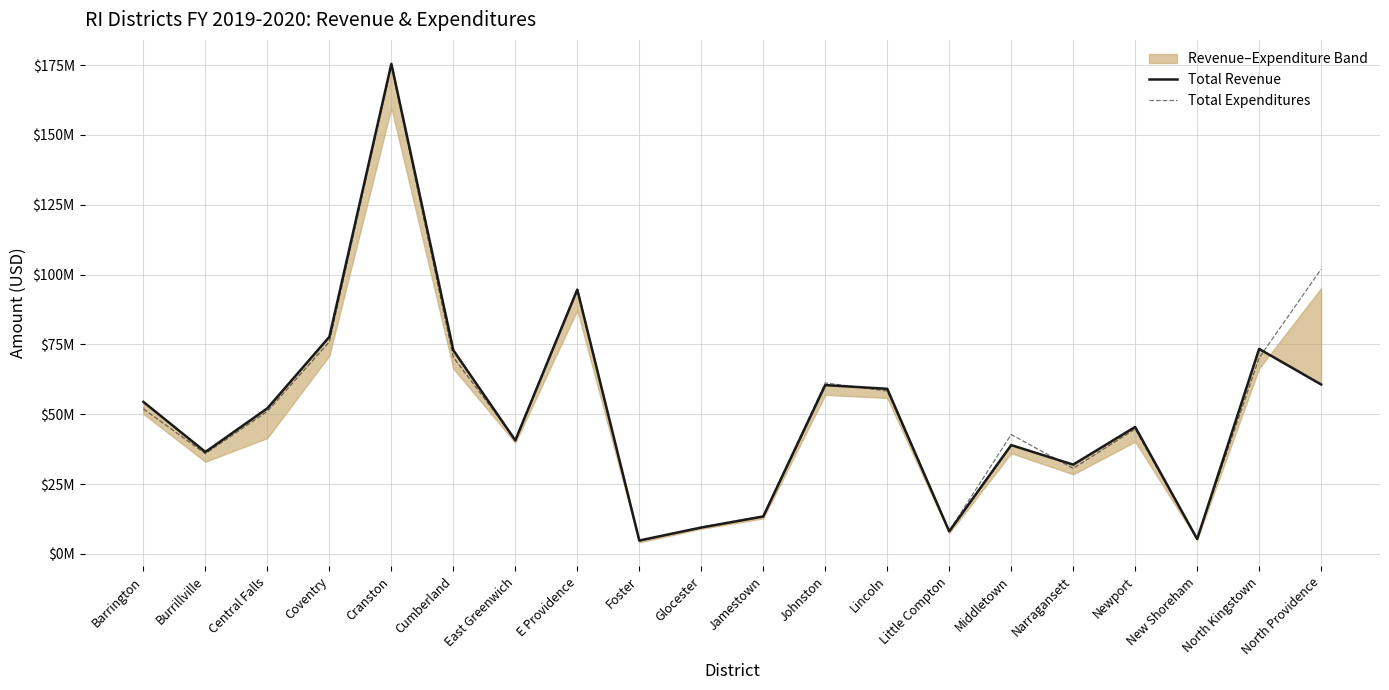

After their last crossing, which series has the higher values: Total Revenue or Total Expenditures?

Total Expenditures